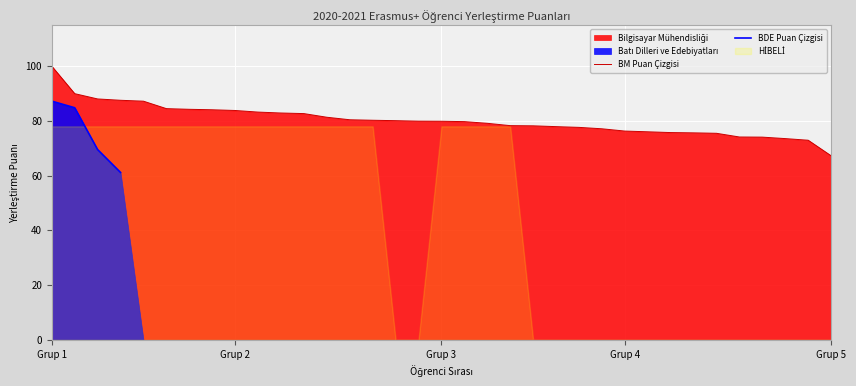

What is the minimum value shown in the chart?

61.1